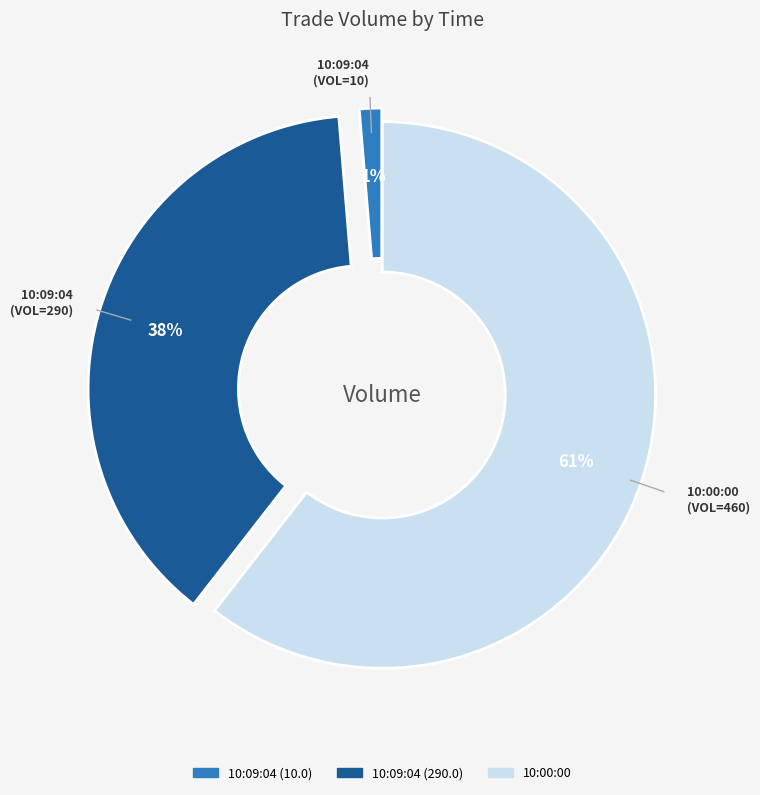

What is the ratio of the value at 10:00:00 to the value at 10:09:04 (290.0)?

1.6